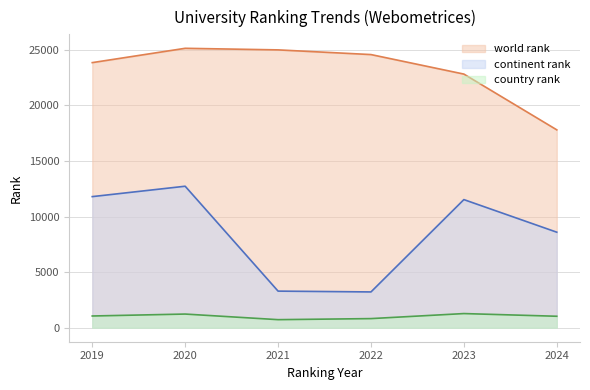

Rank the series by their maximum value, from lowest to highest.

country rank, continent rank, world rank